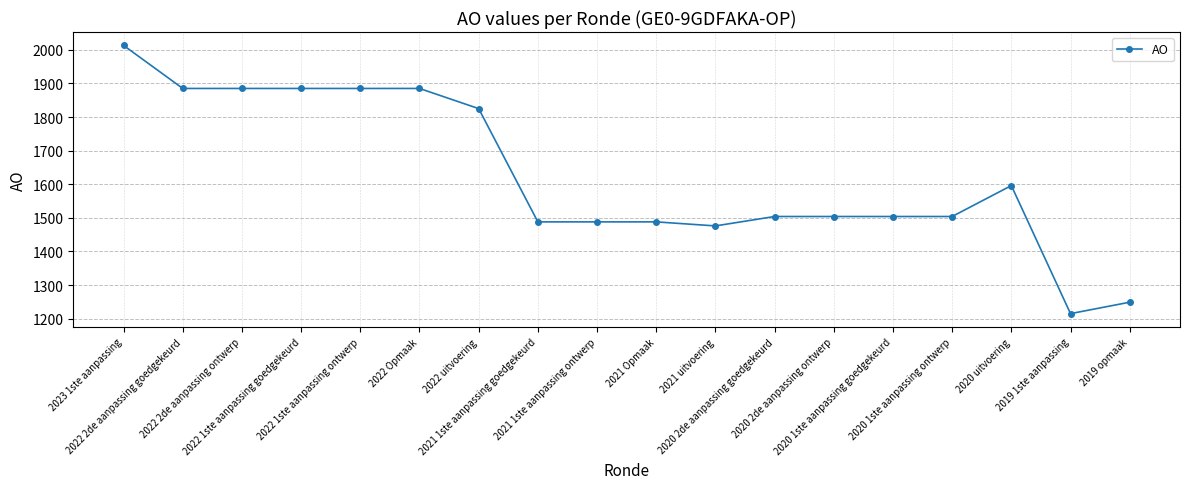

What is the label of the 5th point from the right?

2020 1ste aanpassing goedgekeurd